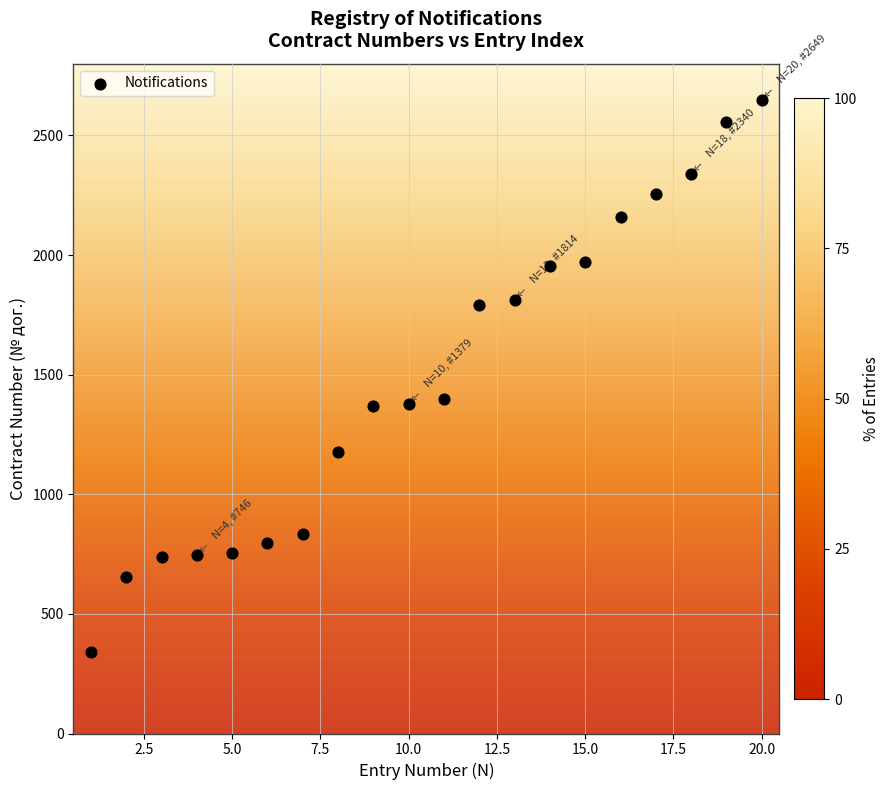

What is the range of X values (max minus min)?

19